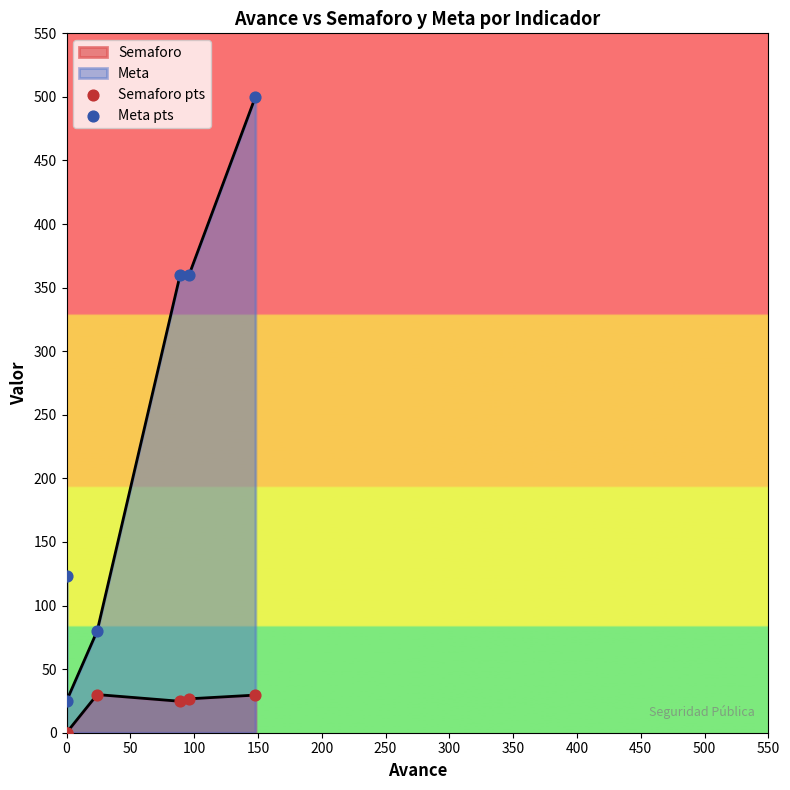

At how many categories does at least one series exceed 284?

3